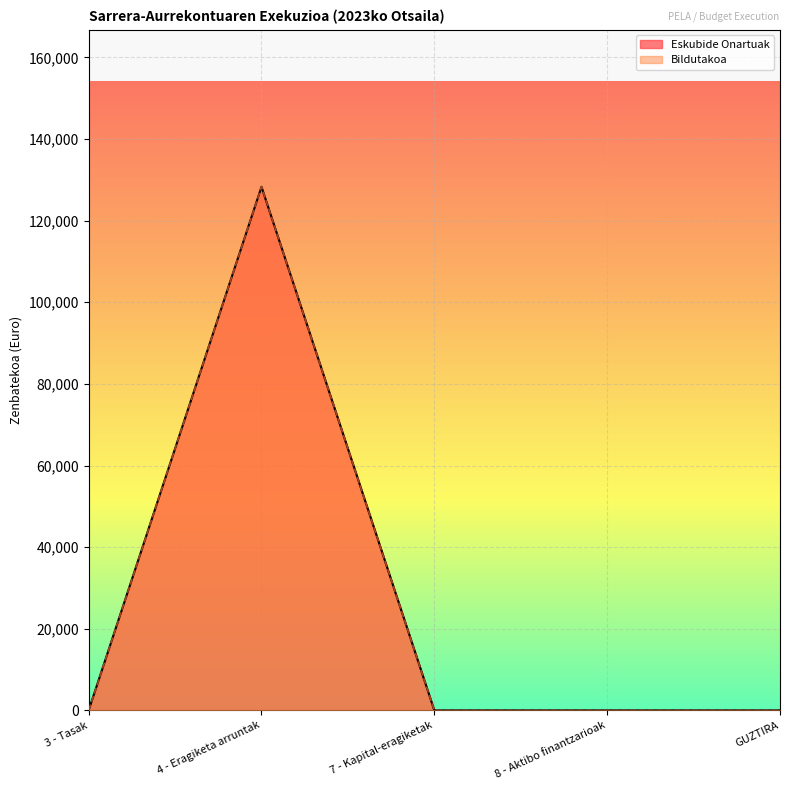

True or false: Eskubide Onartuak has more than 1 points higher than both neighbors.

False